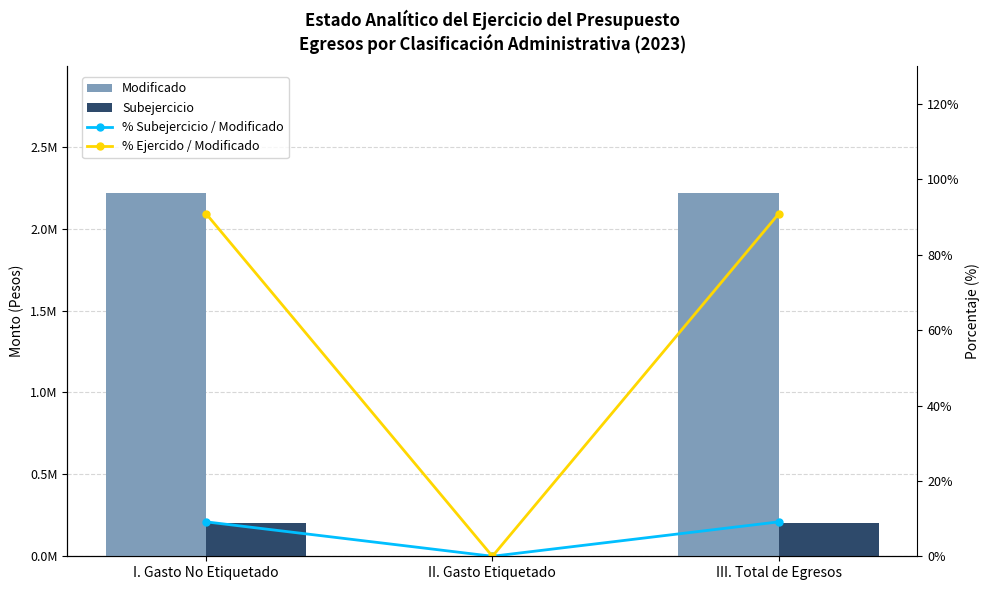

What is the total value across all series at I. Gasto No Etiquetado?

2418220.1